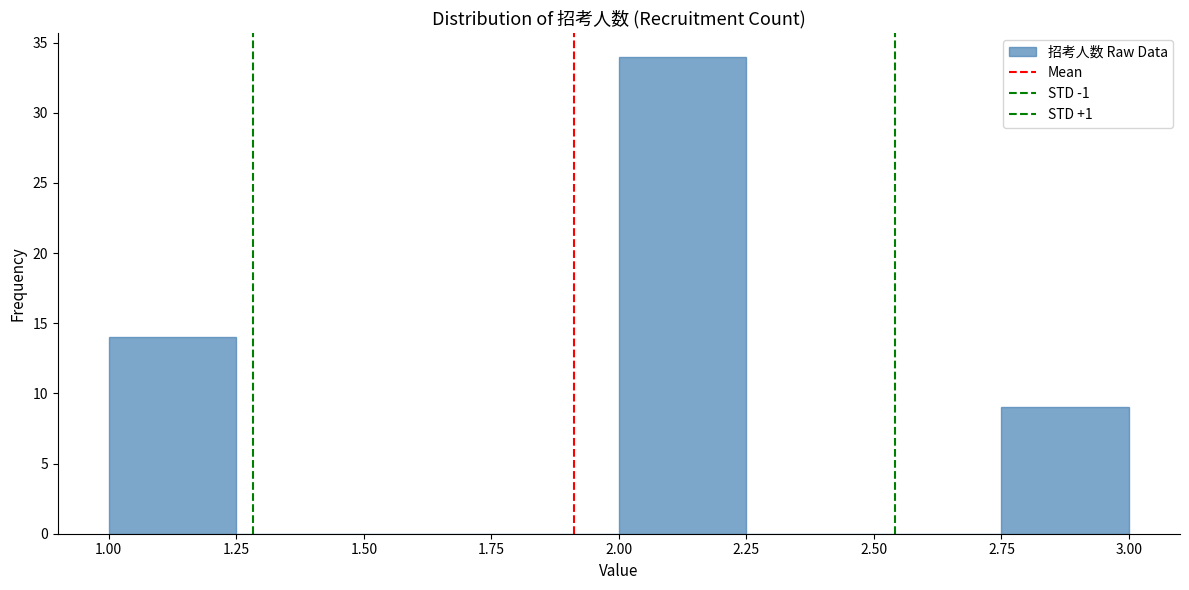

Which range on the x-axis has the tallest bar?

2.00 to 2.25